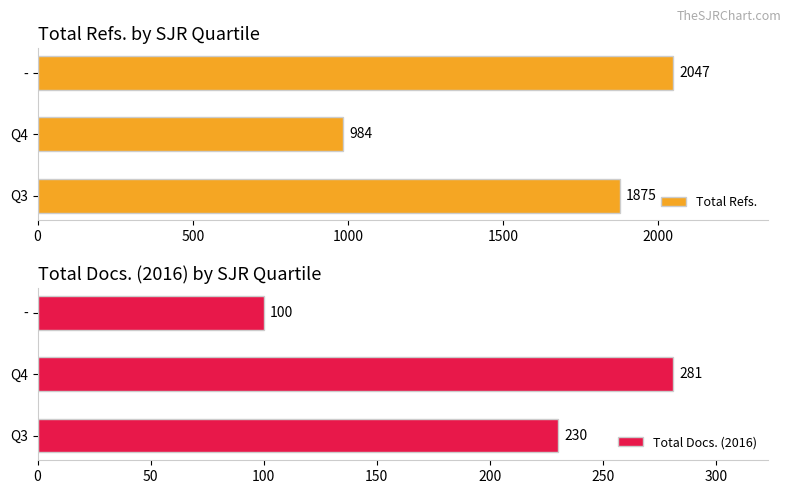

How many values in the Total Refs. series are below 1875?

1